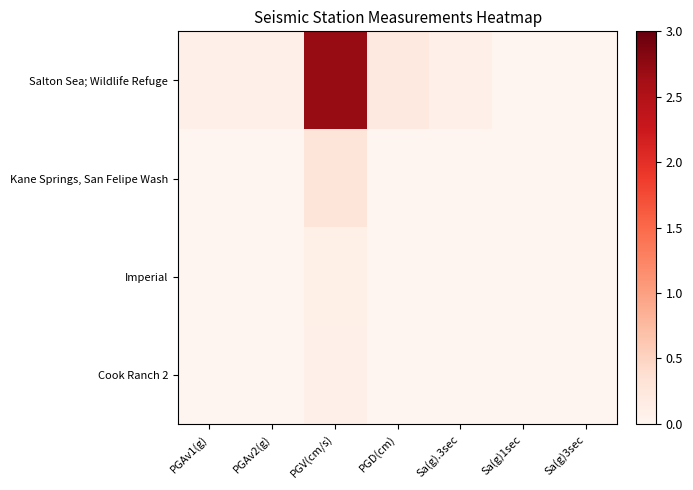

At how many categories does at least one series exceed 1?

1